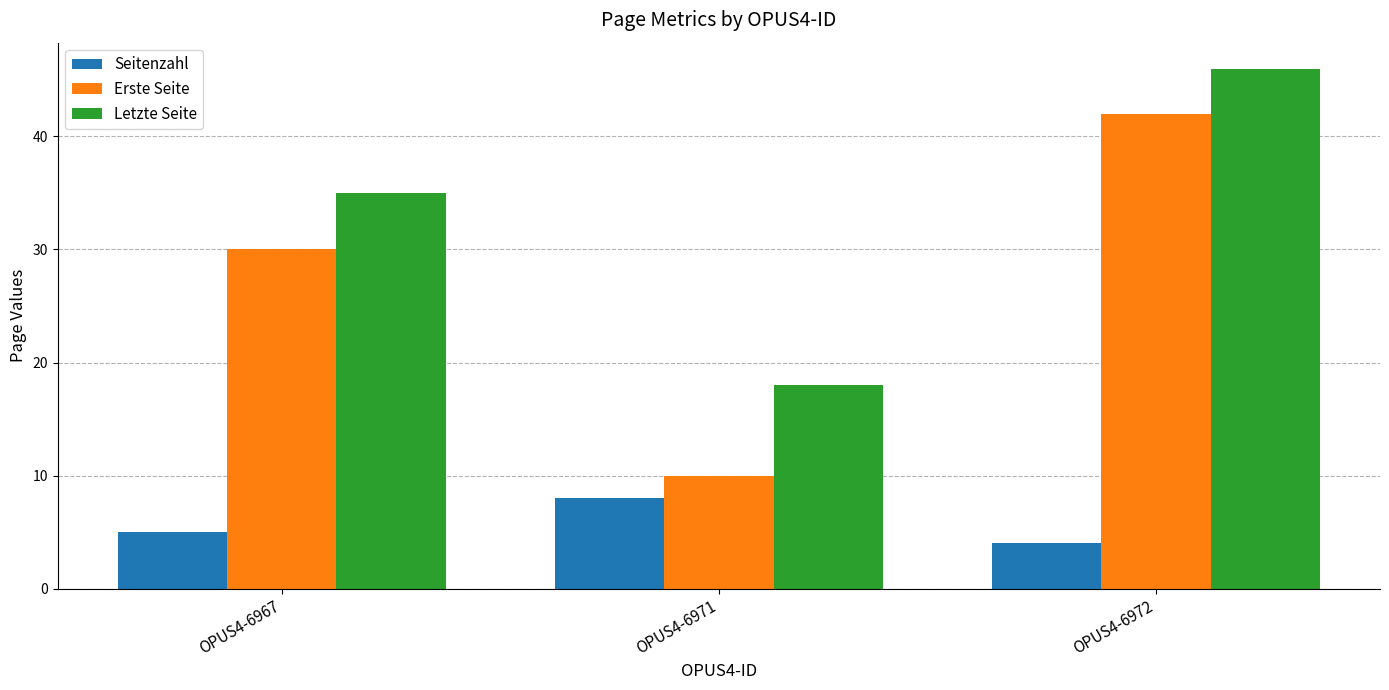

The value of Erste Seite at OPUS4-6967 is 12. True or false?

False